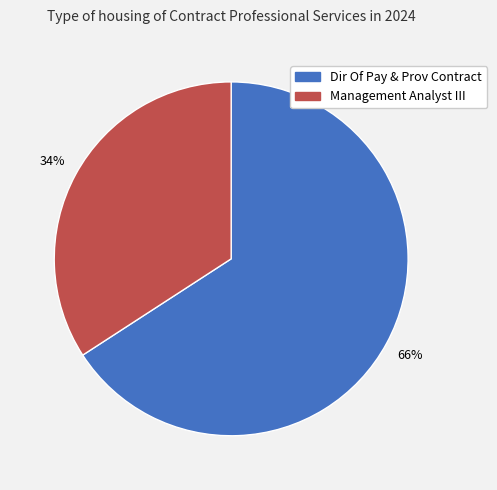

What percentage is the Management Analyst III slice, to the nearest percent?

34%